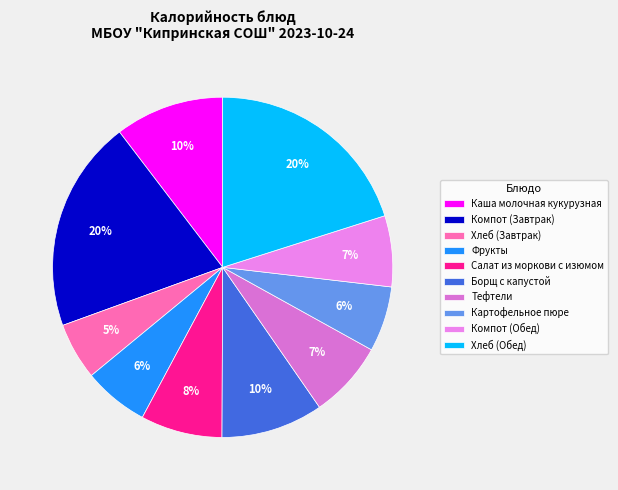

Is there any slice that represents more than half of the pie?

No